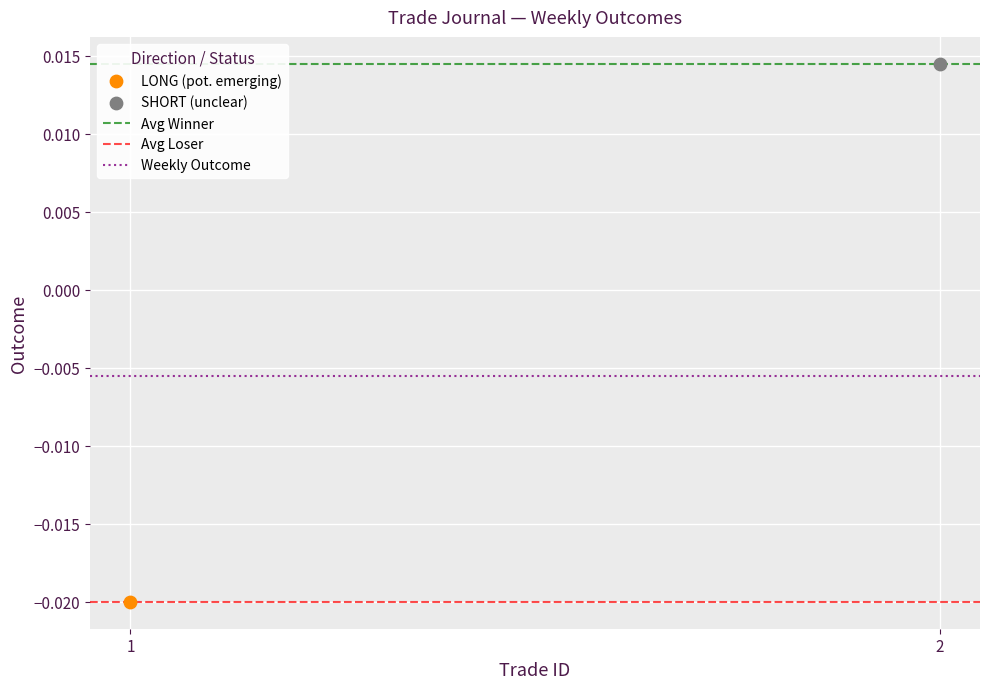

Which series contains the lowest Y value?

LONG (pot. emerging)